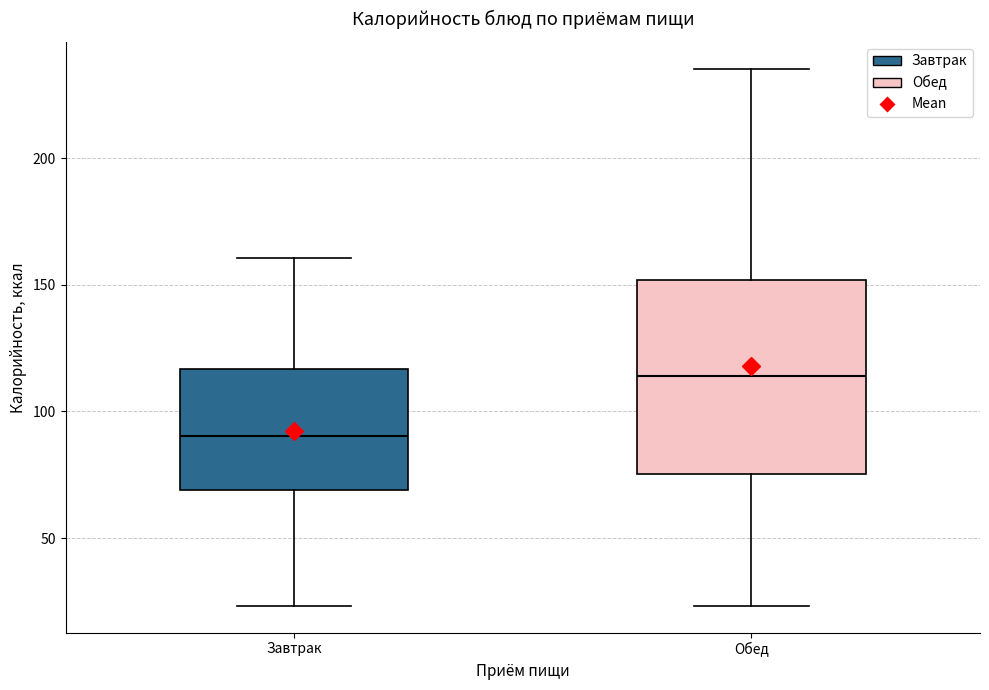

Which box is the tallest, from its lower edge to its upper edge?

Обед